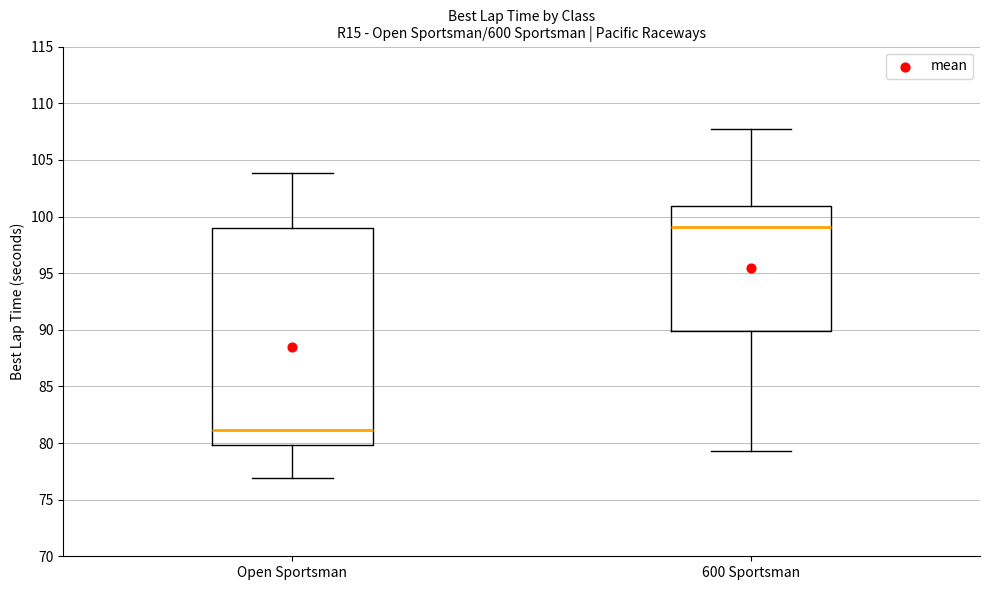

Where does the lower whisker of the box for Open Sportsman end on the y-axis? The values are not printed on the chart, so give them approximately, as read against the axis.

77.0